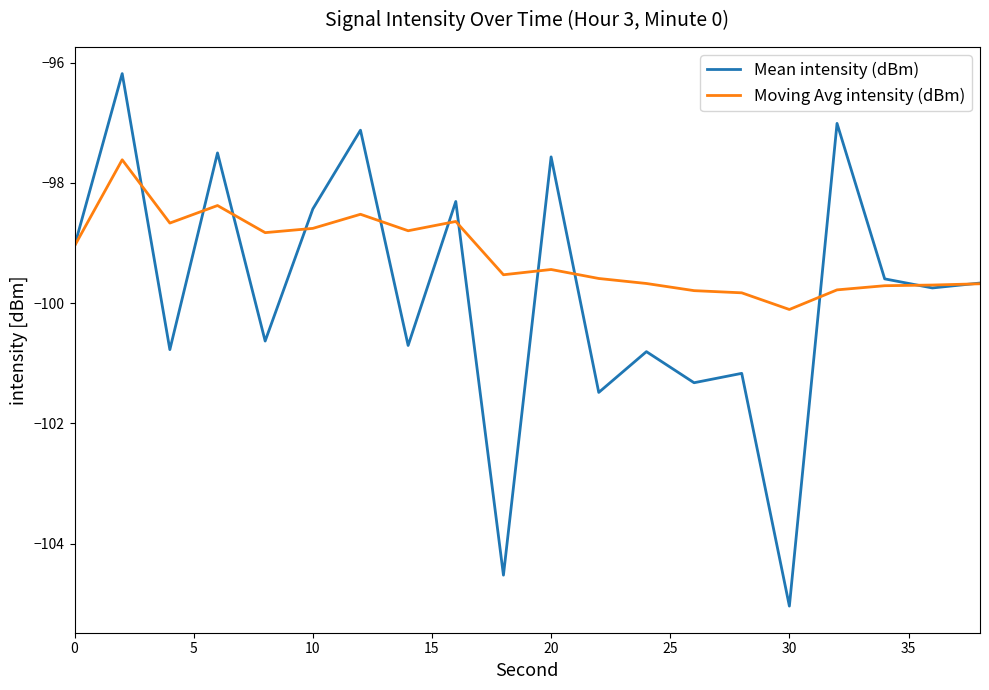

What is the maximum value for Moving Avg intensity (dBm)?

-97.6